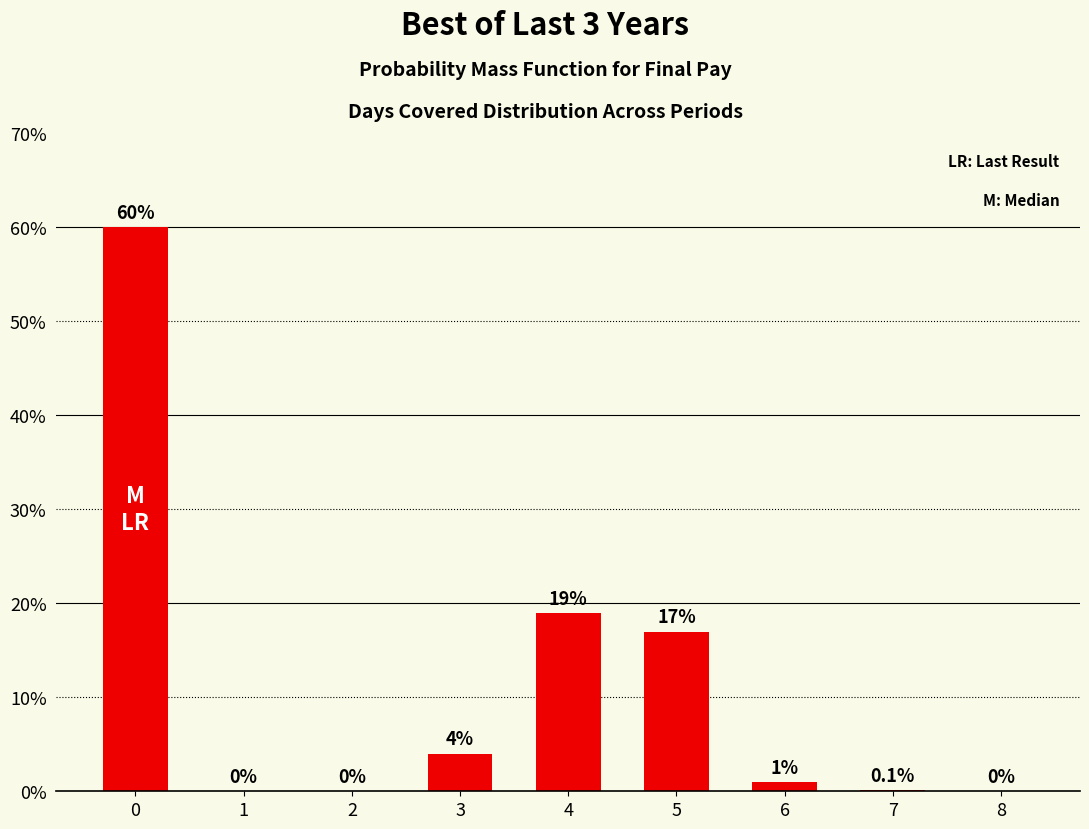

What is the maximum value shown in the chart?

60.0